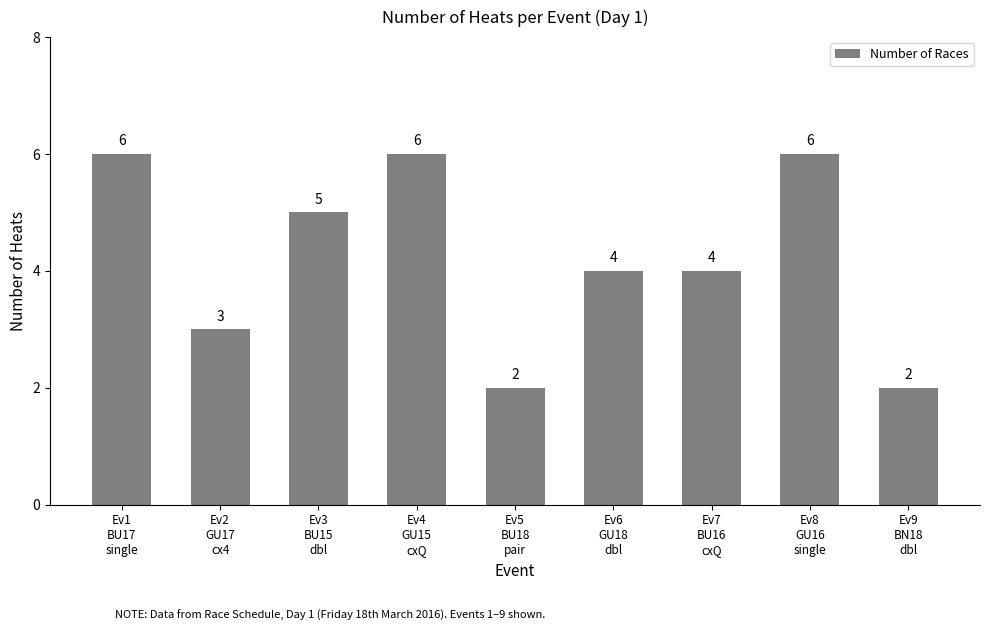

What is the greatest value displayed?

6